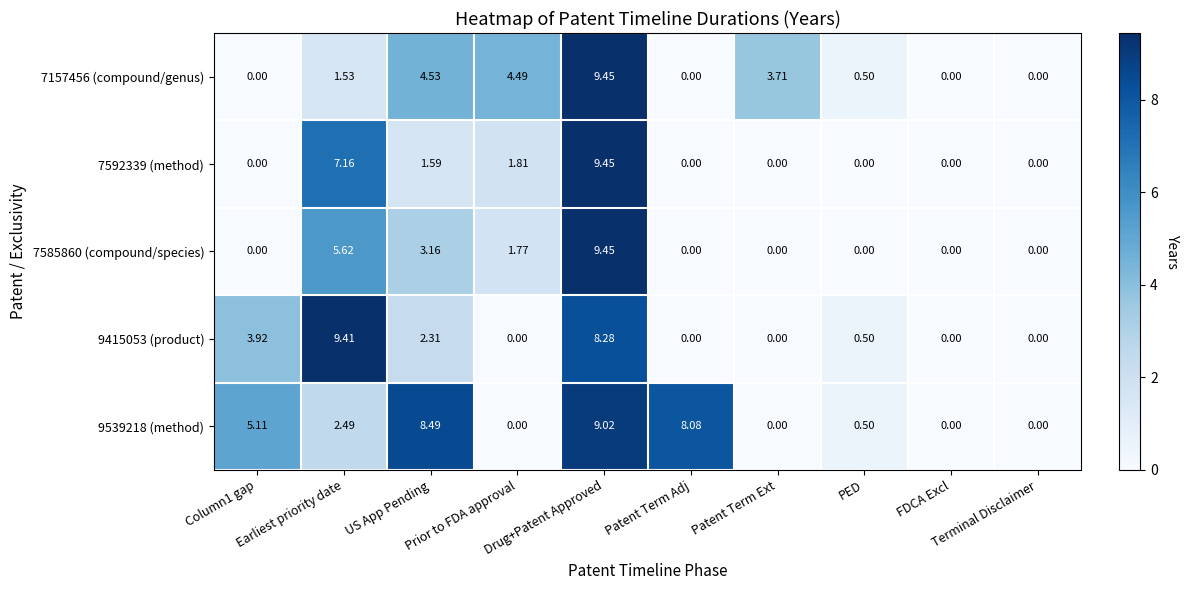

What is the spread (max minus min) of values at Column1 gap?

5.1